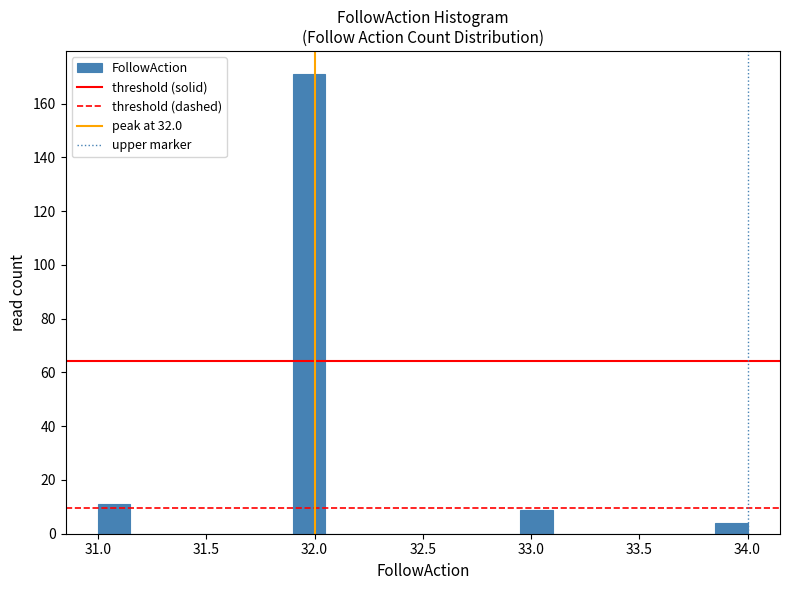

Read against the x-axis, roughly where is the centre of the tallest bar?

32.00